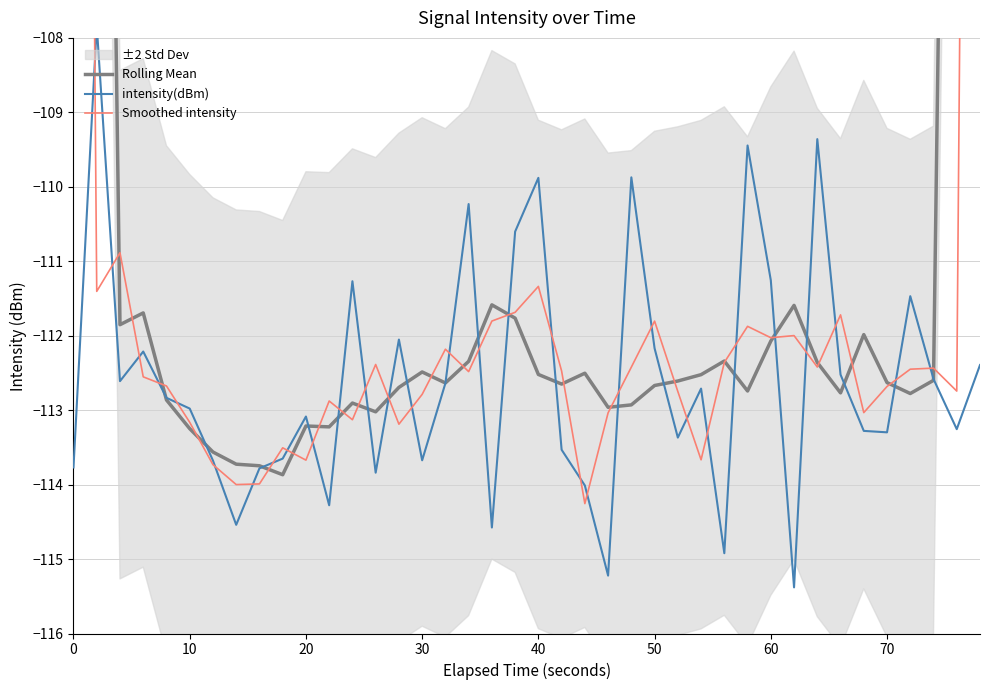

List the series in order of their peak value, lowest first.

intensity(dBm), Smoothed intensity, Rolling Mean